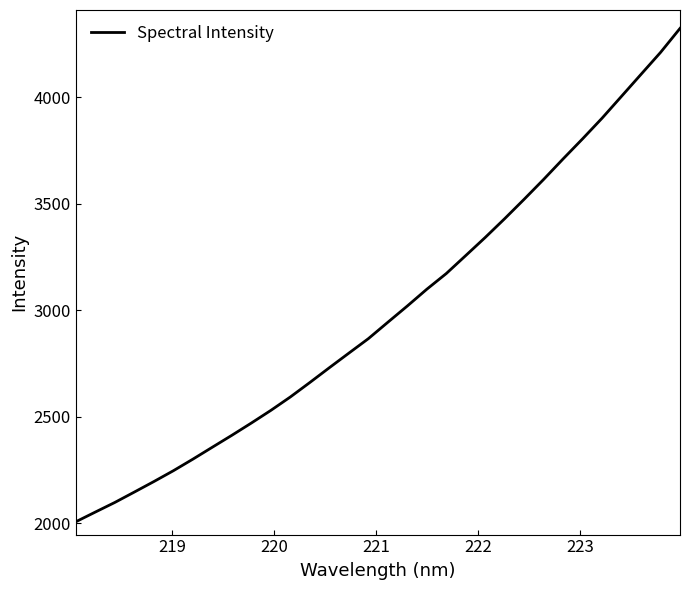

What is the greatest value displayed?

4323.4